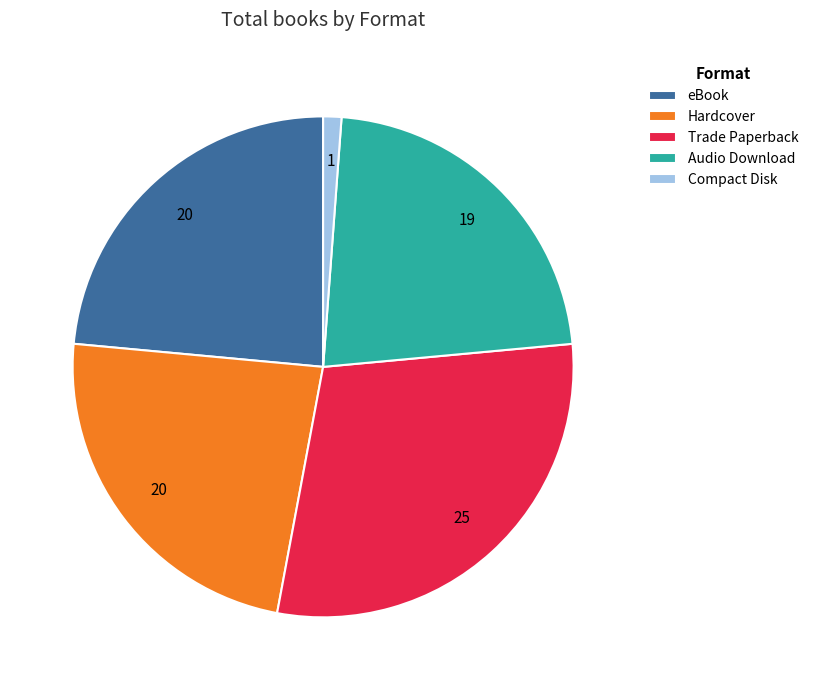

How many segments does this pie chart have?

5